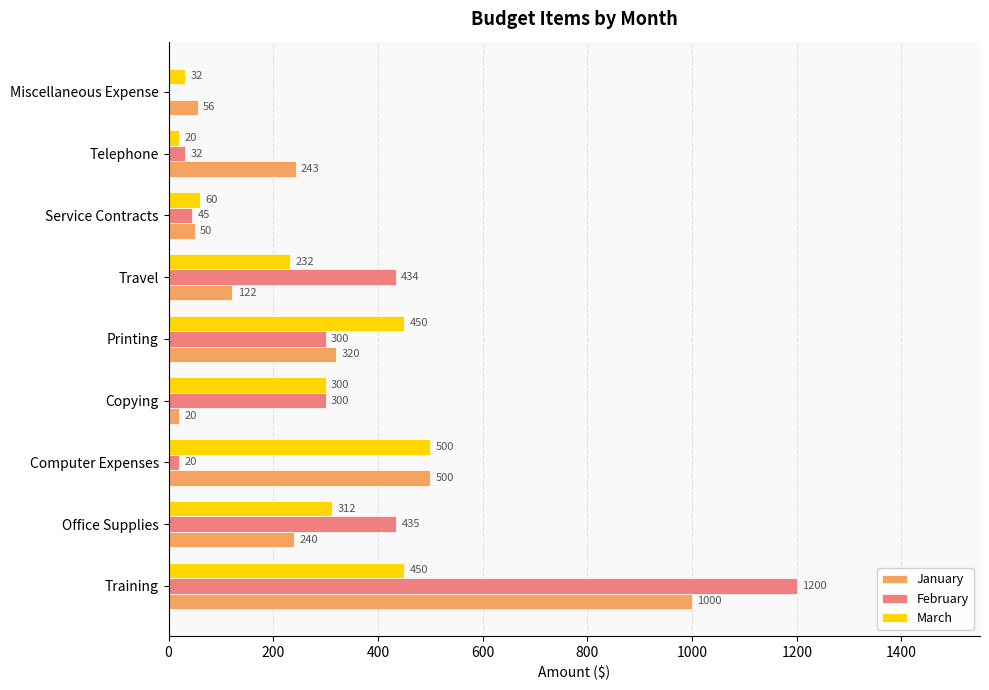

What is the sum of all January values?

2551